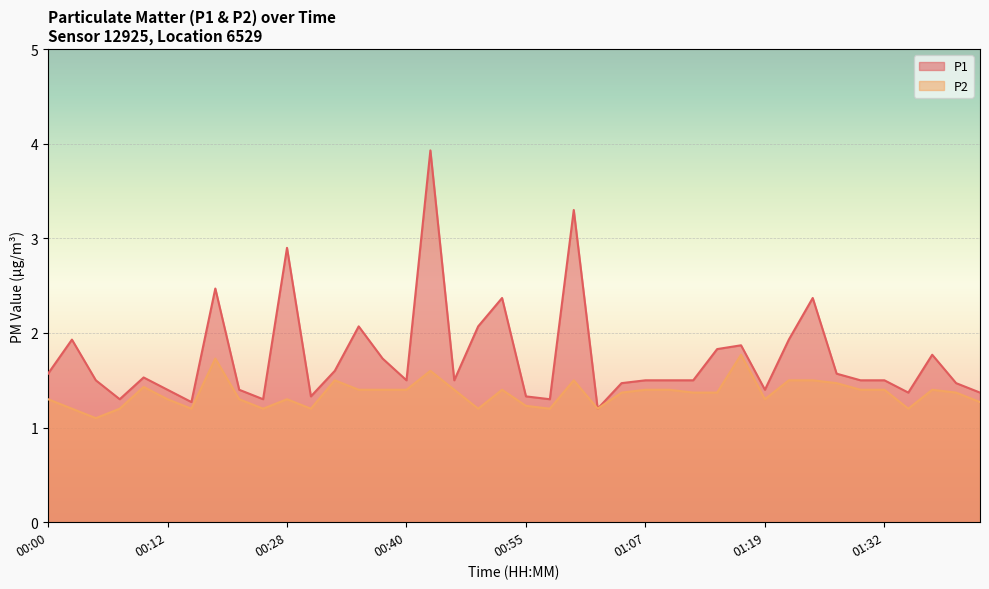

The P1 series shows 1.5 at 01:10. True or false?

True